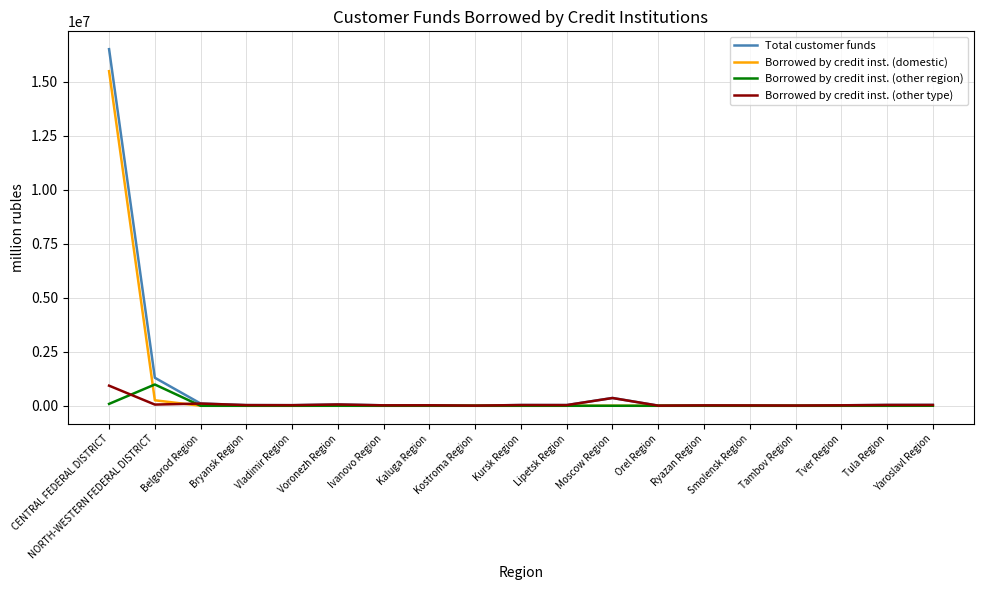

Which series has the largest range (max minus min)?

Total customer funds